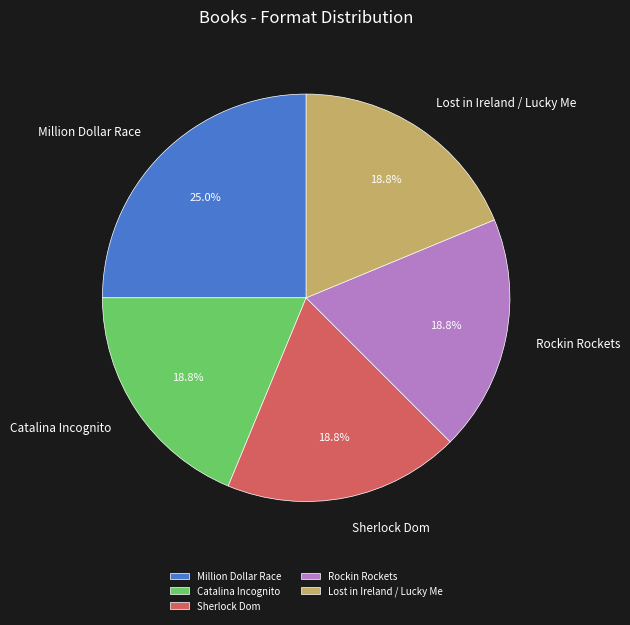

Combined, do Lost in Ireland / Lucky Me and Rockin Rockets account for over 50%?

No